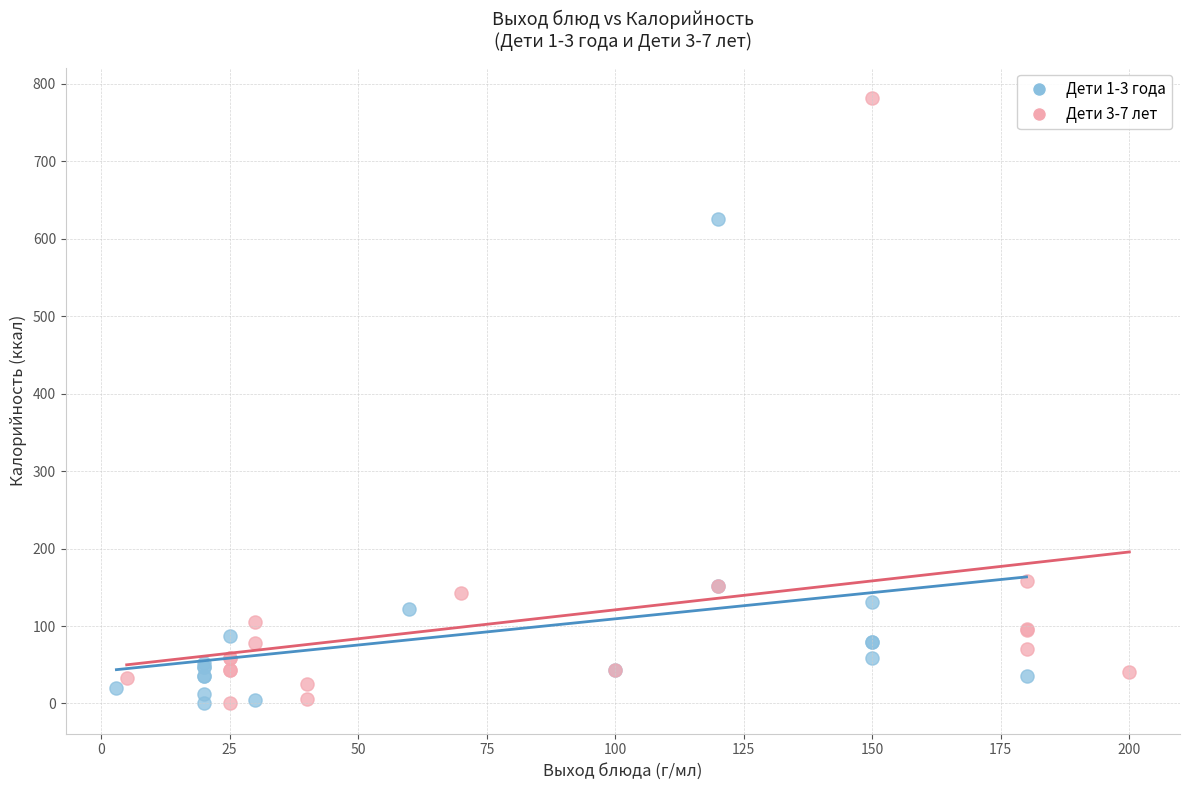

Which series reaches the maximum Y coordinate?

Дети 3-7 лет